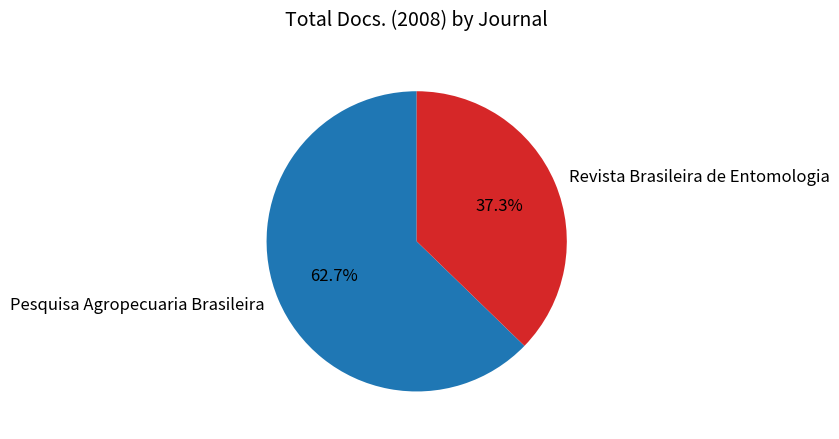

Does any single category account for the majority?

Yes